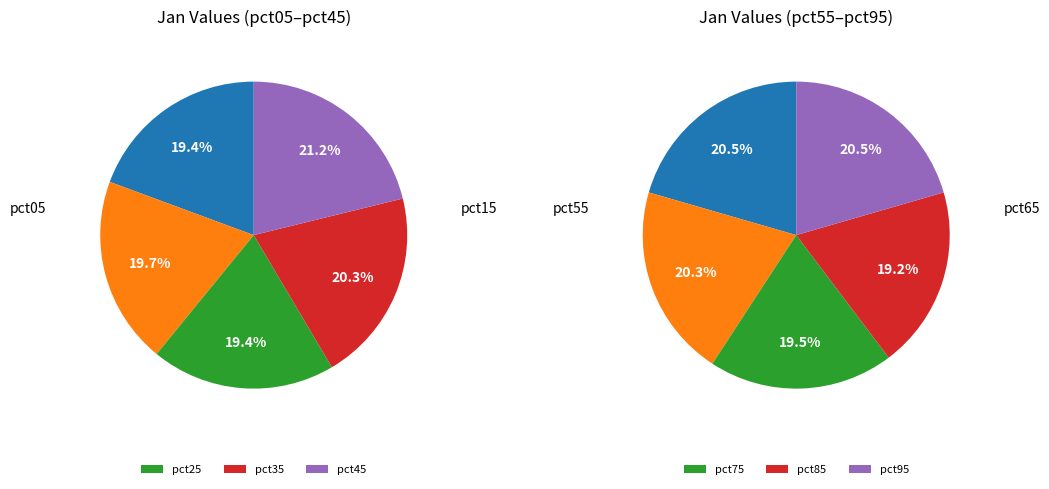

True or false: pct75 accounts for 1% of the total.

False